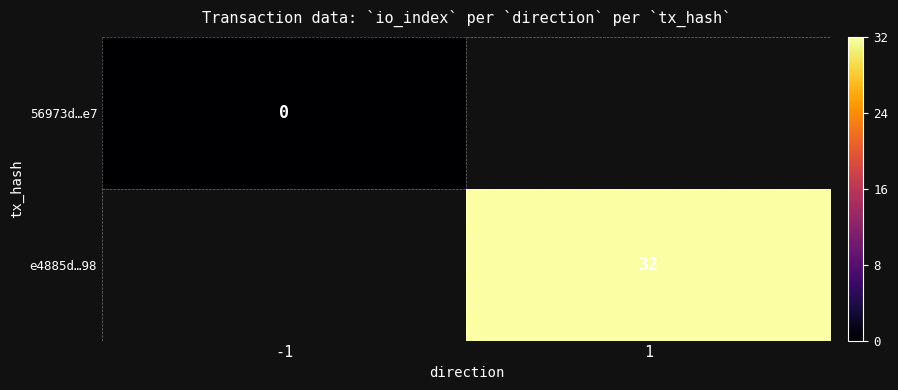

True or false: e4885d…98 has a value of 32 at 1.

True